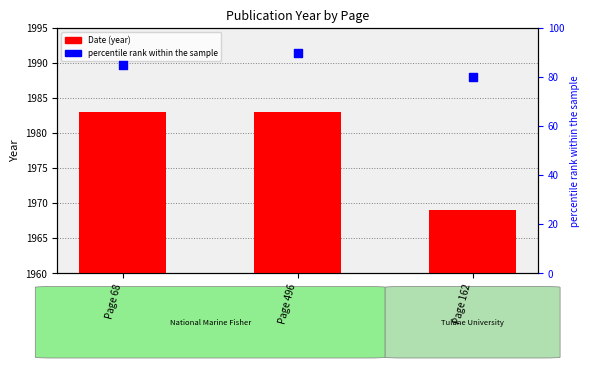

At which category is the sum across all series the highest?

Page 496